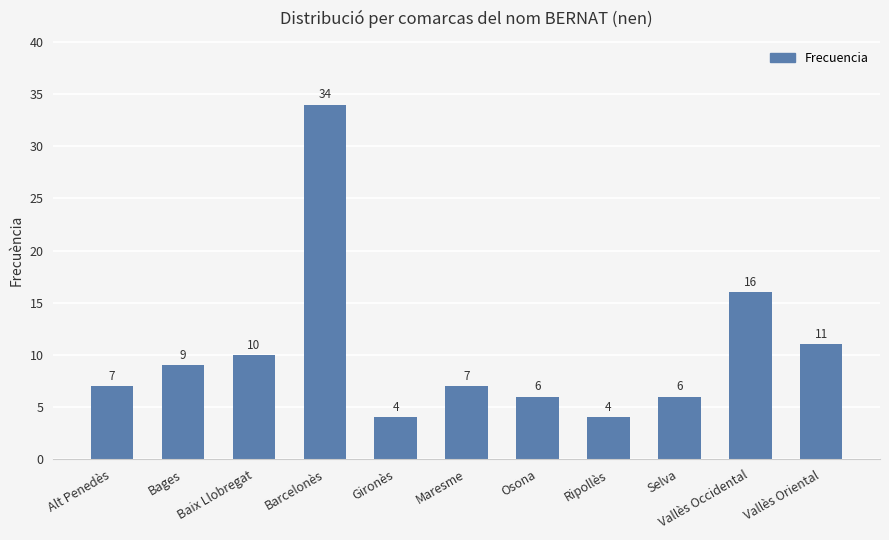

Is it true that the value at Vallès Oriental is 11?

True